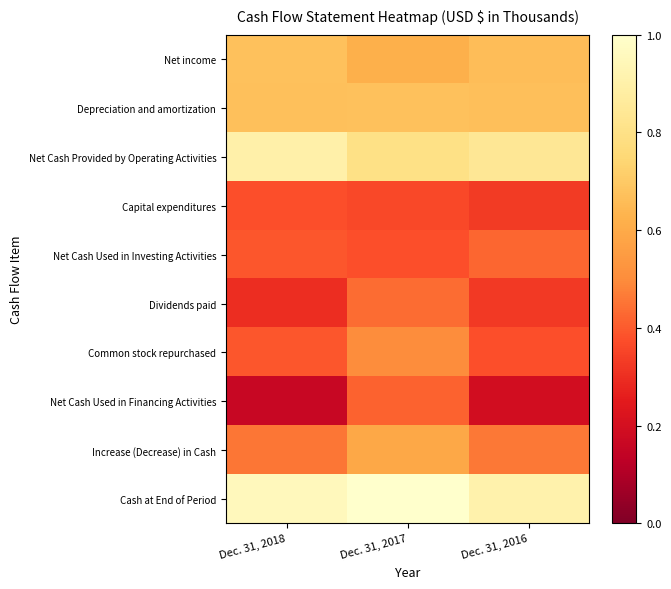

Reading right to left, extract all data points from this chart.

Net income: Dec. 31, 2016=0.7	Dec. 31, 2017=0.6	Dec. 31, 2018=0.7
Depreciation and amortization: Dec. 31, 2016=0.7	Dec. 31, 2017=0.7	Dec. 31, 2018=0.7
Net Cash Provided by Operating Activities: Dec. 31, 2016=0.8	Dec. 31, 2017=0.8	Dec. 31, 2018=0.9
Capital expenditures: Dec. 31, 2016=0.3	Dec. 31, 2017=0.4	Dec. 31, 2018=0.4
Net Cash Used in Investing Activities: Dec. 31, 2016=0.4	Dec. 31, 2017=0.4	Dec. 31, 2018=0.4
Dividends paid: Dec. 31, 2016=0.3	Dec. 31, 2017=0.4	Dec. 31, 2018=0.3
Common stock repurchased: Dec. 31, 2016=0.4	Dec. 31, 2017=0.5	Dec. 31, 2018=0.4
Net Cash Used in Financing Activities: Dec. 31, 2016=0.2	Dec. 31, 2017=0.4	Dec. 31, 2018=0.2
Increase (Decrease) in Cash: Dec. 31, 2016=0.5	Dec. 31, 2017=0.6	Dec. 31, 2018=0.5
Cash at End of Period: Dec. 31, 2016=0.9	Dec. 31, 2017=1.0	Dec. 31, 2018=1.0